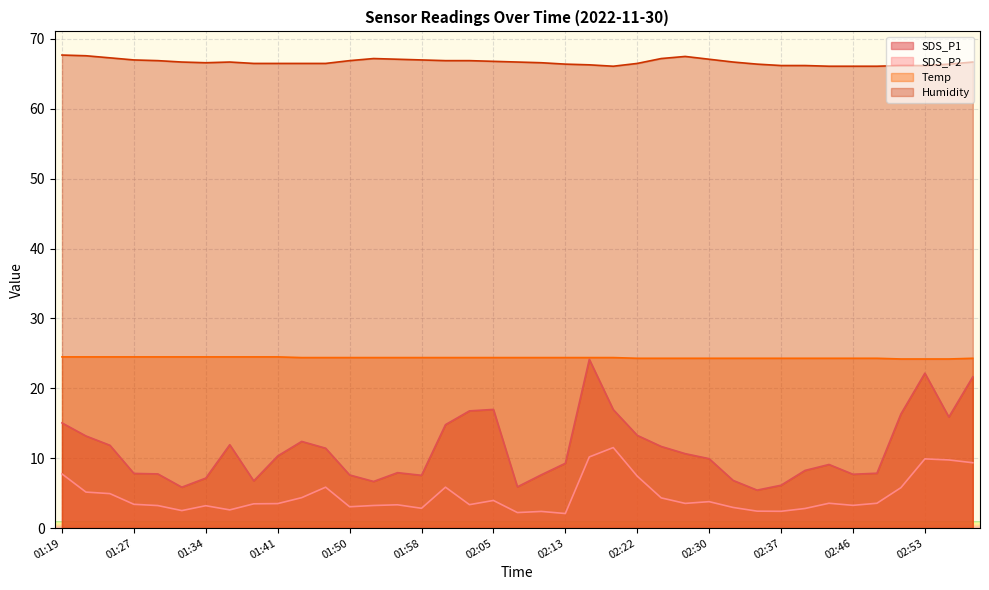

What is the label of the 25th point from the left?

02:22